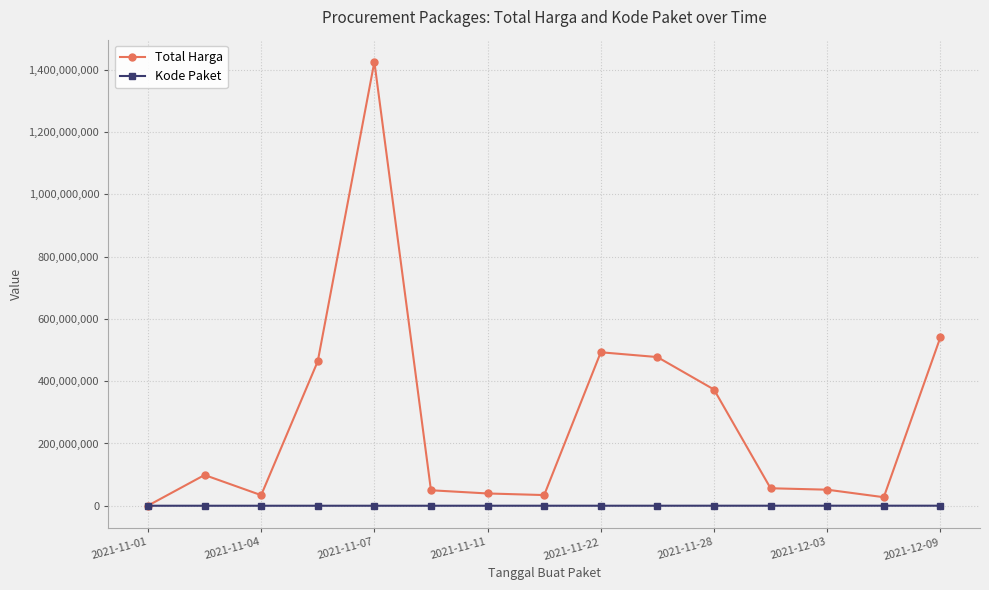

Which series has the largest total across all categories?

Total Harga